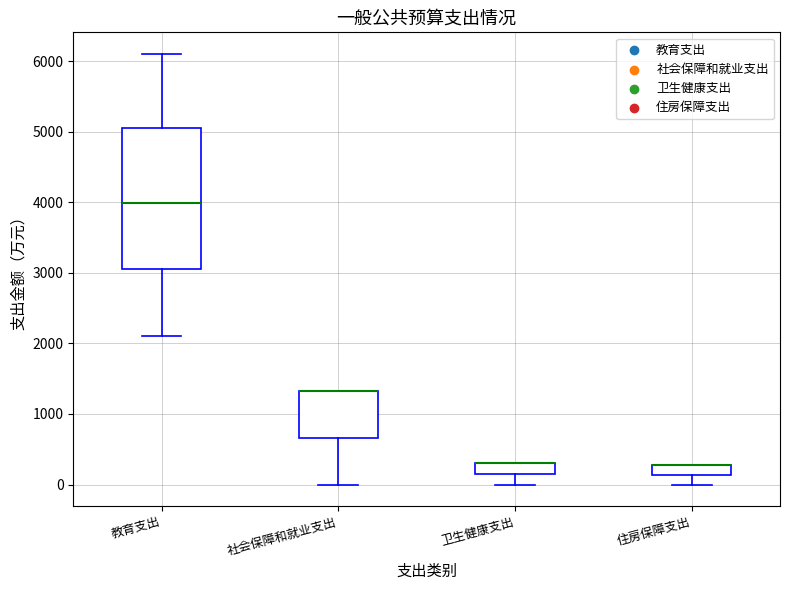

Comparing the boxes themselves (not the whiskers), which one is the tallest?

教育支出